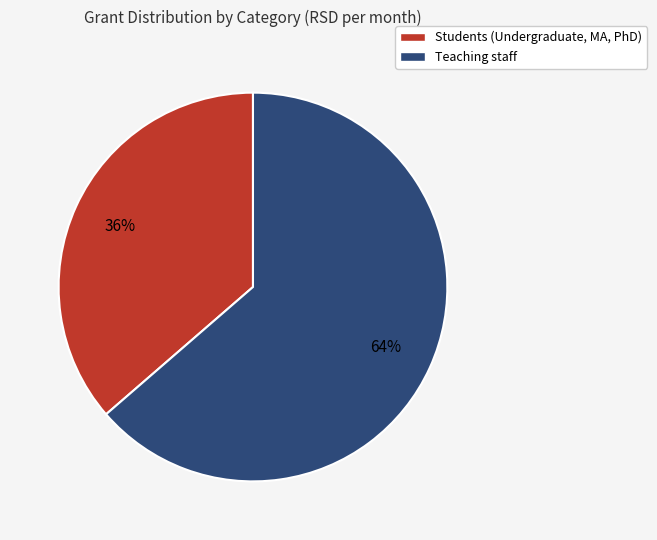

To the nearest percent, what is the average slice percentage?

50%